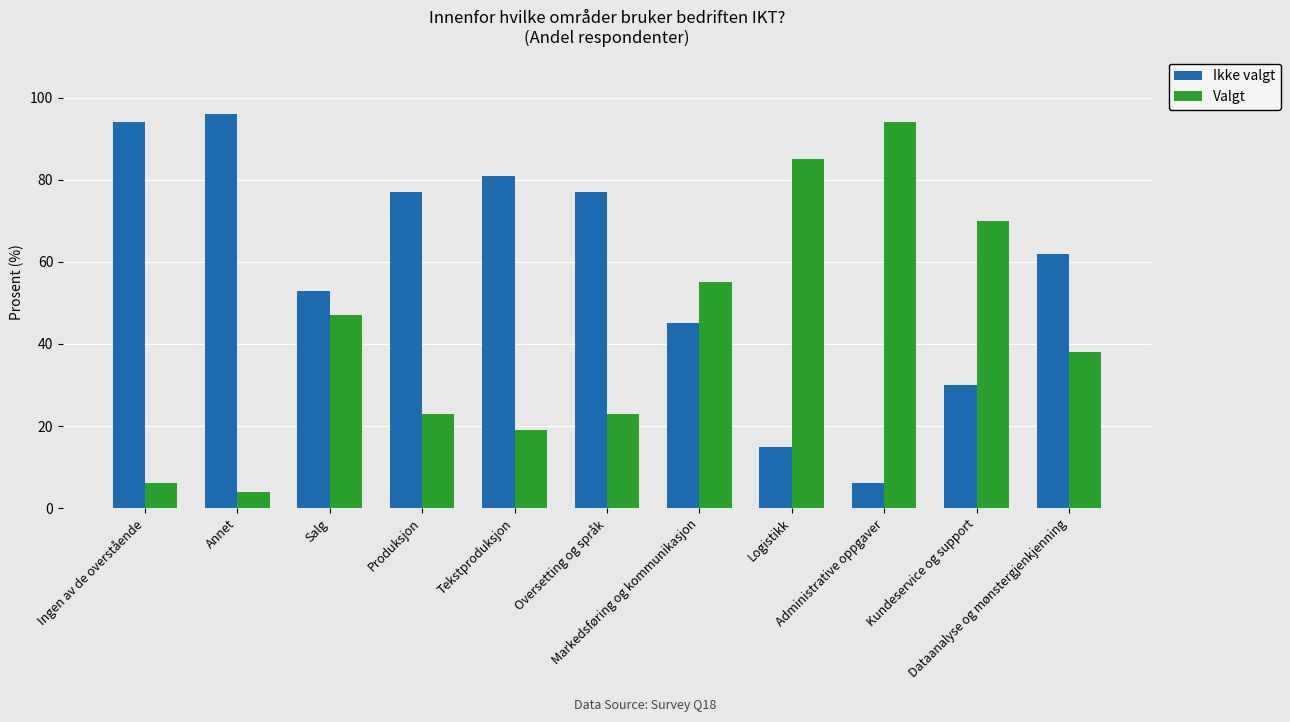

List the series in order of their overall mean, highest first.

Ikke valgt, Valgt